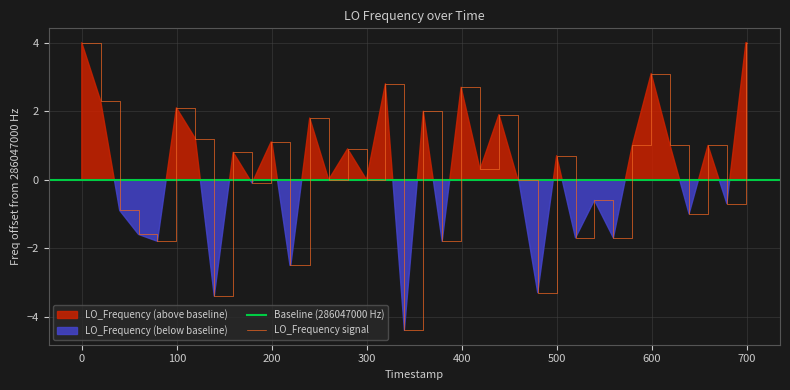

How many points are lower than both their immediate neighbors (excluding endpoints)?

13